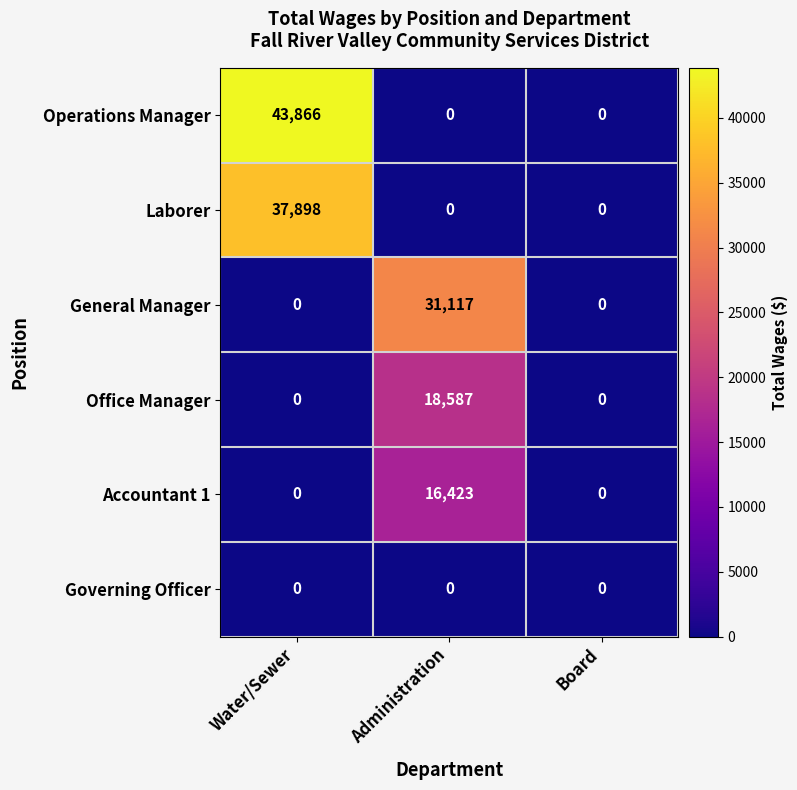

What is the difference between the highest and lowest values at Water/Sewer?

43866